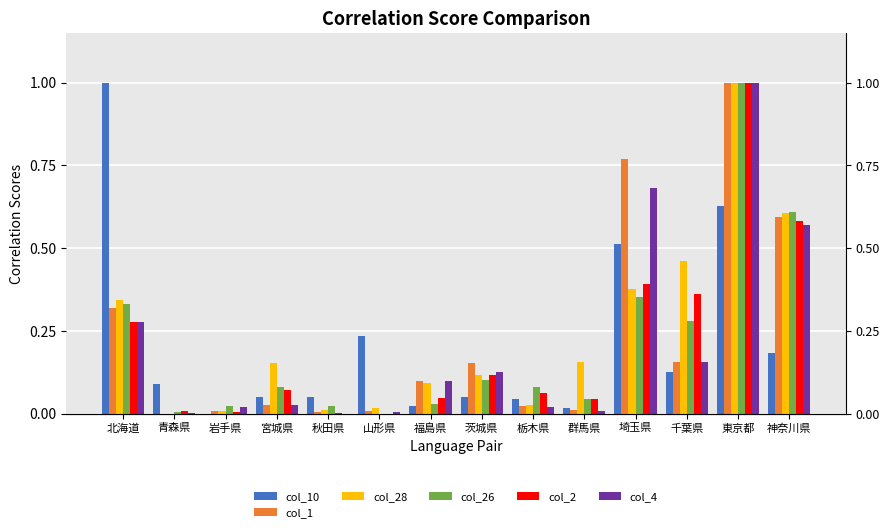

Rank the series at 茨城県 from lowest to highest value.

col_10, col_26, col_28, col_2, col_4, col_1